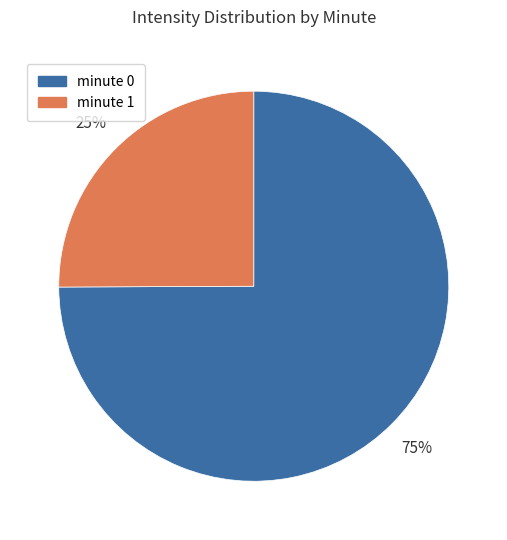

The minute 1 slice represents 10% of the pie. True or false?

False